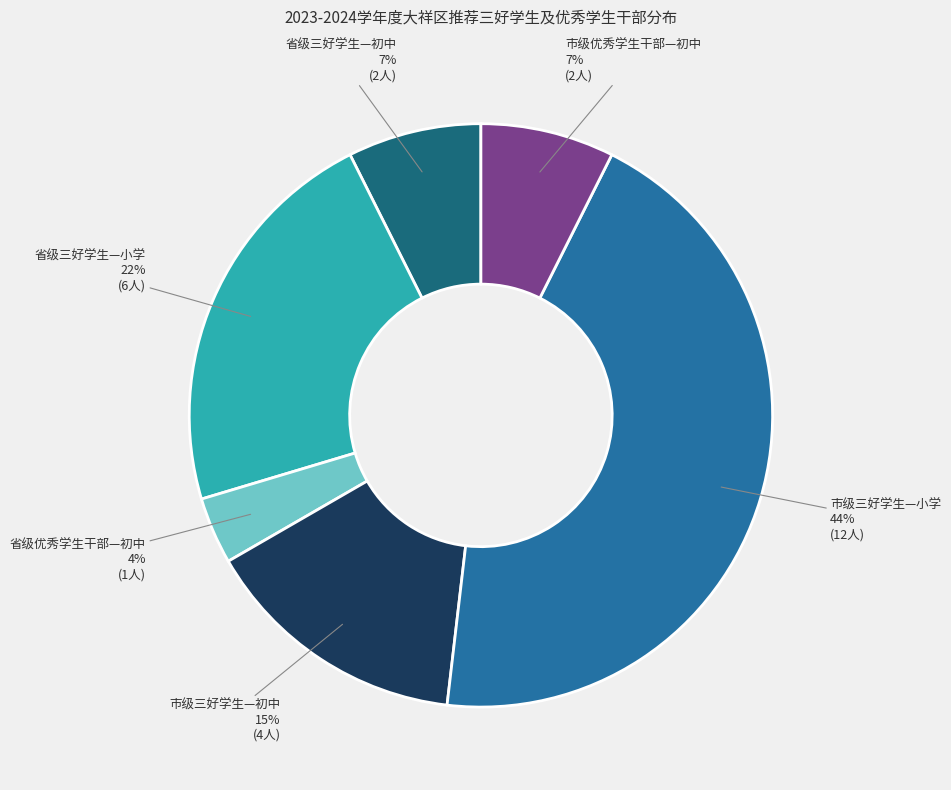

Between 市级优秀学生干部—初中 and 市级三好学生—初中, which is larger?

市级三好学生—初中